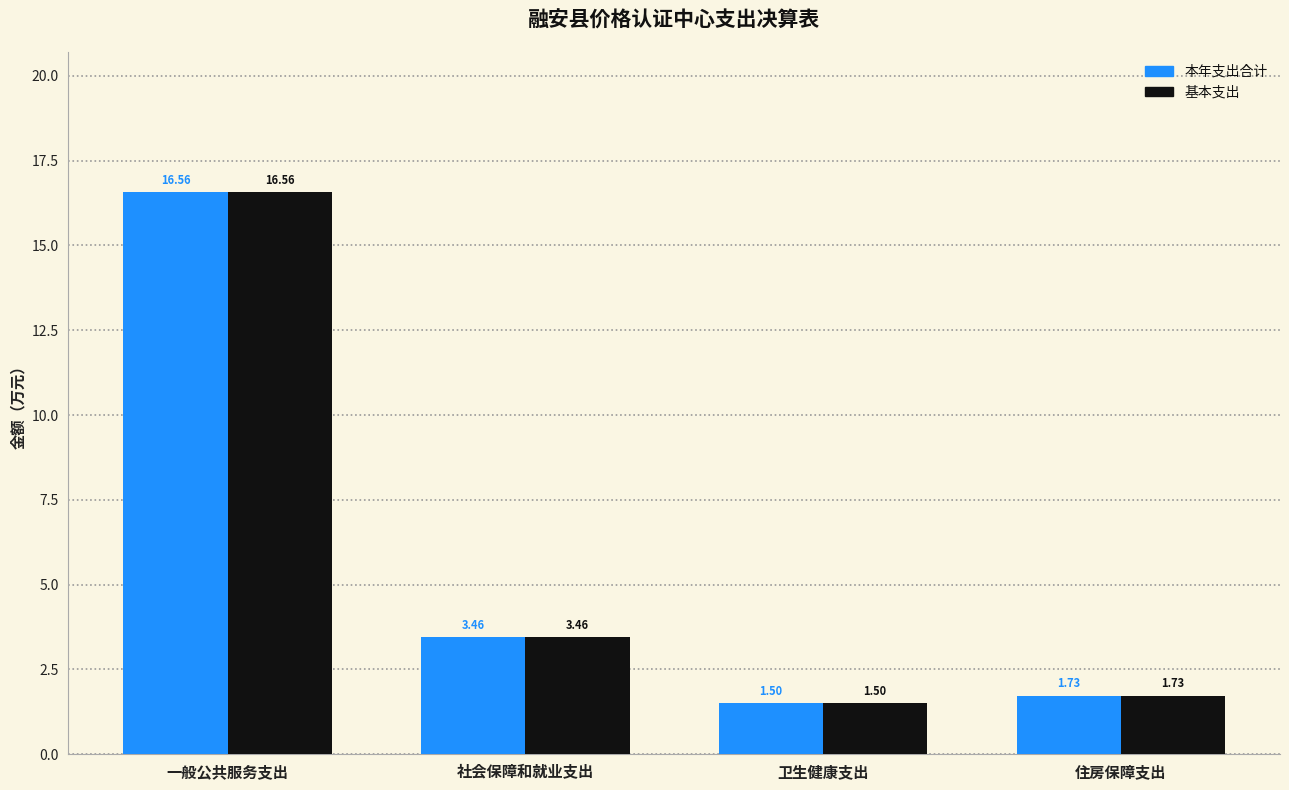

At which label is 基本支出 closest to 9?

社会保障和就业支出